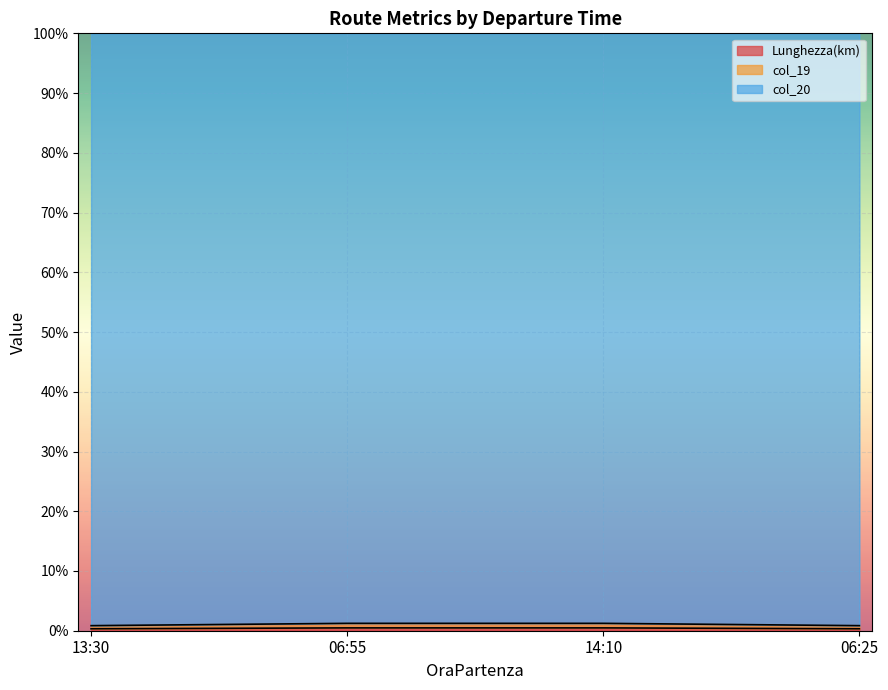

Which series has the largest range (max minus min)?

Lunghezza(km)